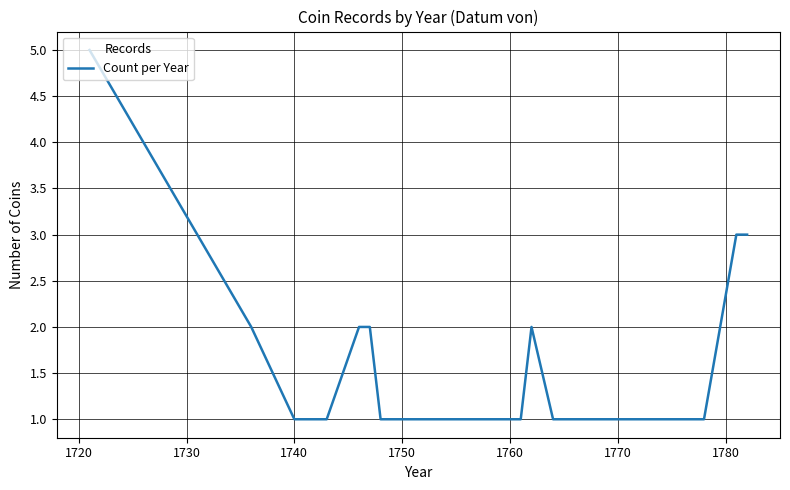

What is the difference between the maximum and minimum values?

4